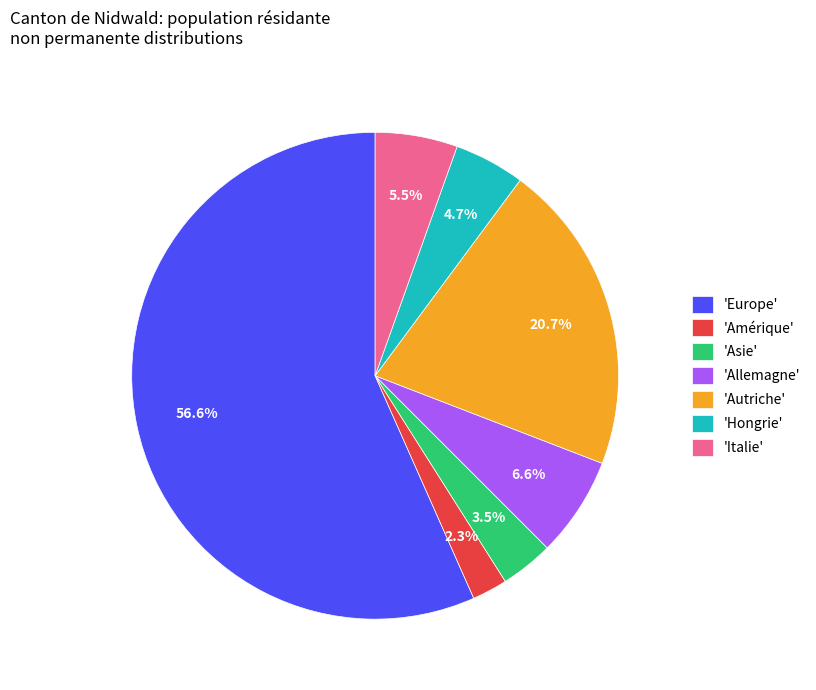

Between 'Asie' and 'Allemagne', which is larger?

'Allemagne'